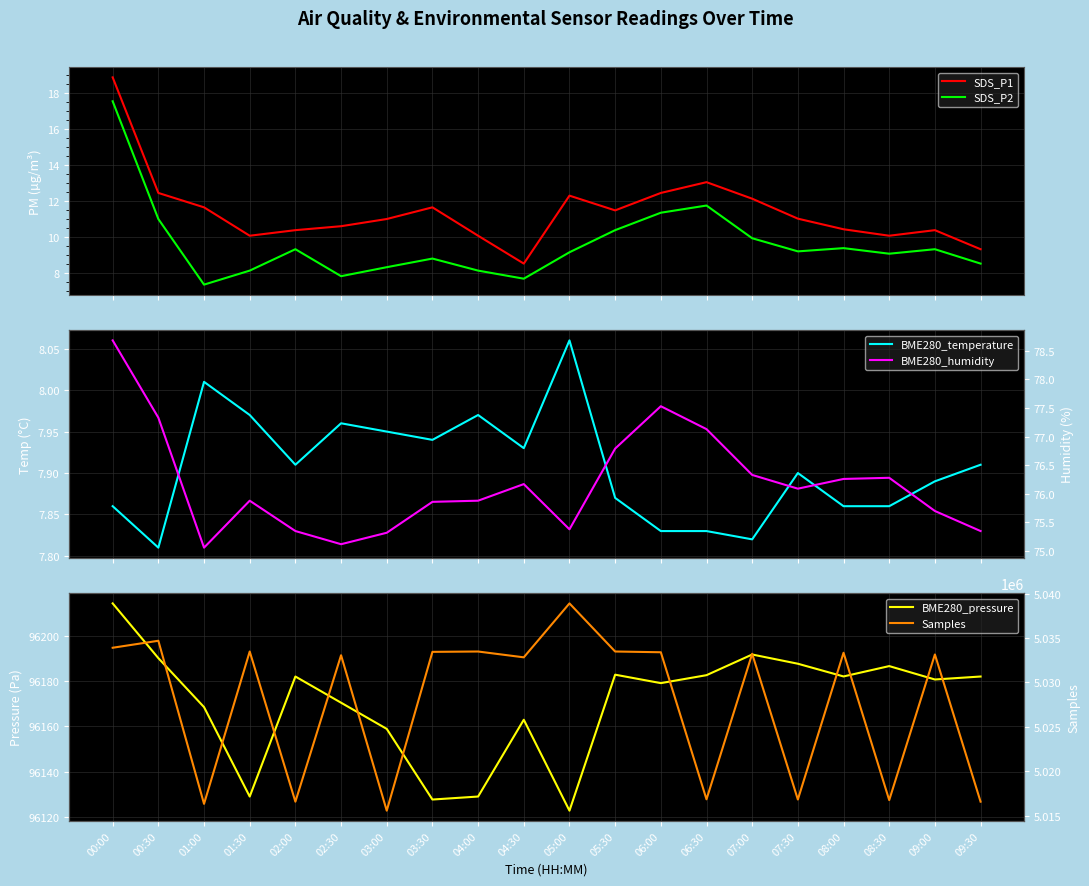

Which series has the widest spread of values?

Samples